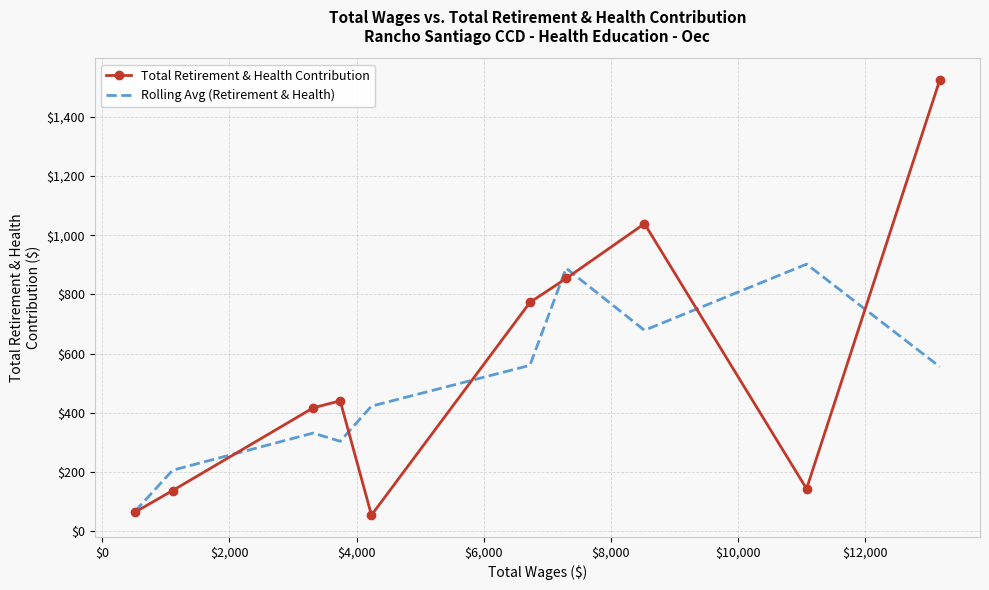

Rank the series by their maximum value, from lowest to highest.

Rolling Avg (Retirement & Health), Total Retirement & Health Contribution